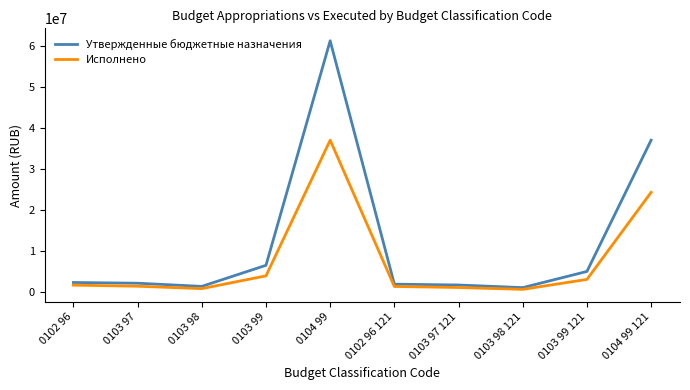

Rank the series by their average value, from lowest to highest.

Исполнено, Утвержденные бюджетные назначения